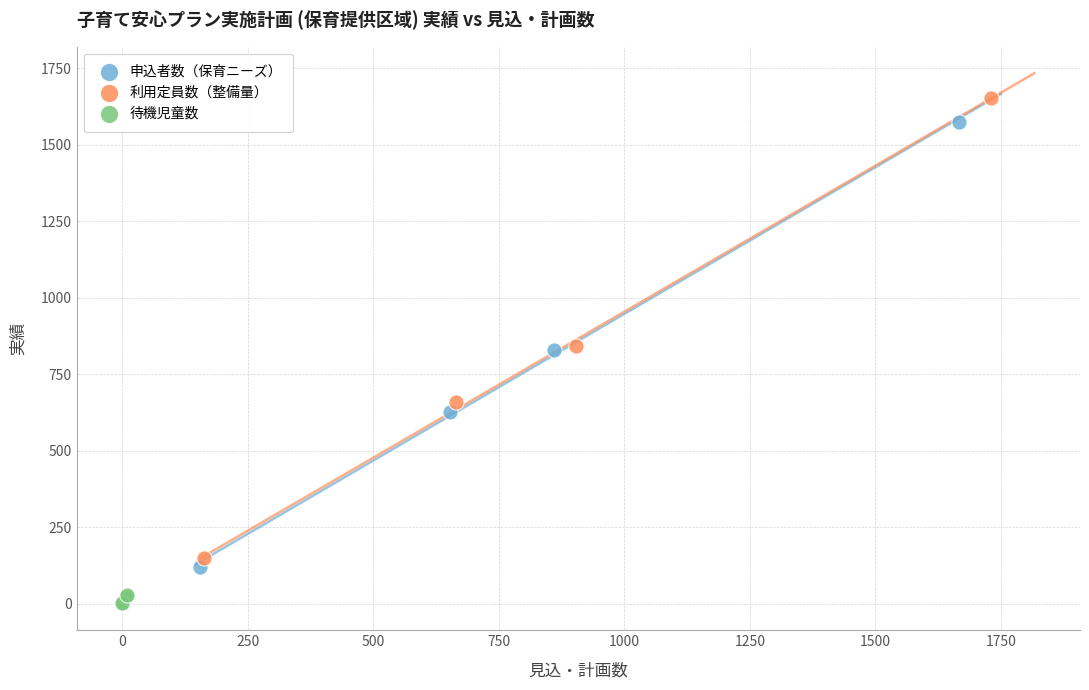

Which series has the largest Y range (max minus min)?

利用定員数（整備量）